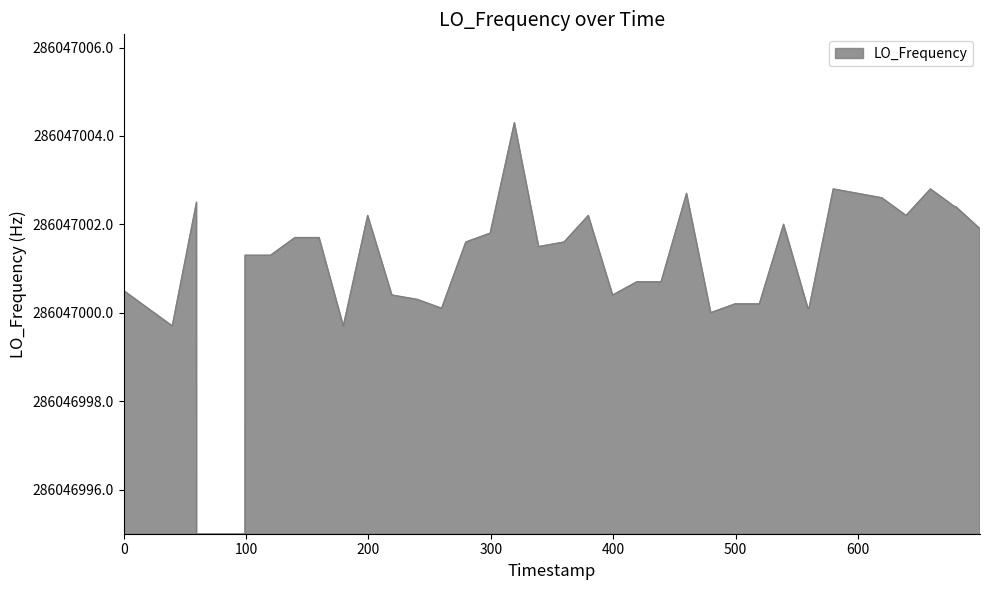

True or false: there are more than 2 points higher than both neighbors.

True